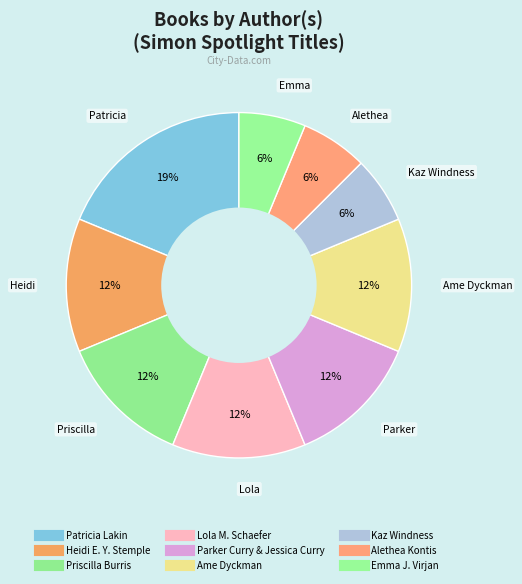

Count the number of slices in the pie.

9